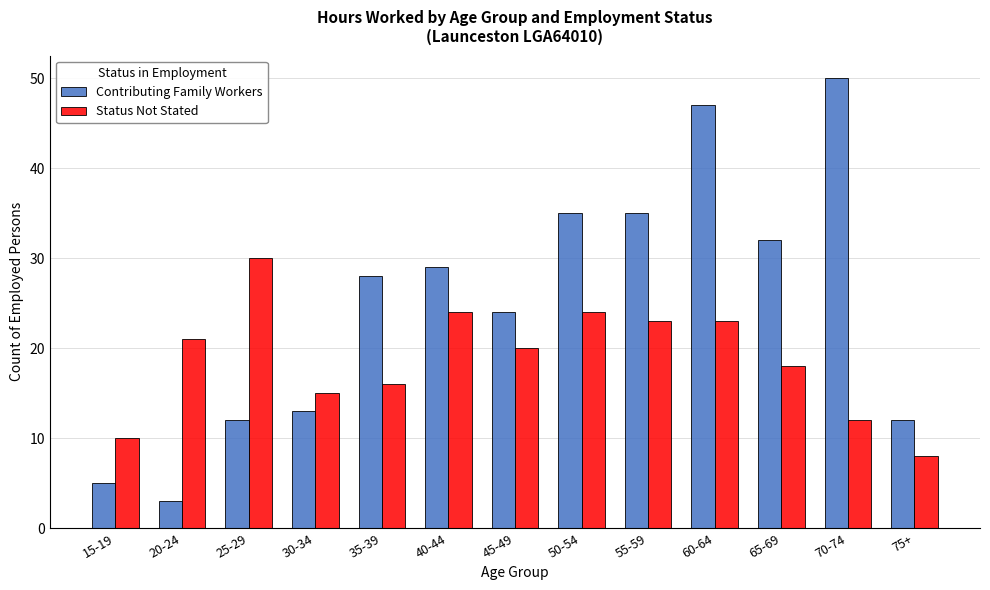

Reading left to right, transcribe all the data shown in this chart.

Contributing Family Workers: 5	3	12	13	28	29	24	35	35	47	32	50	12
Status Not Stated: 10	21	30	15	16	24	20	24	23	23	18	12	8